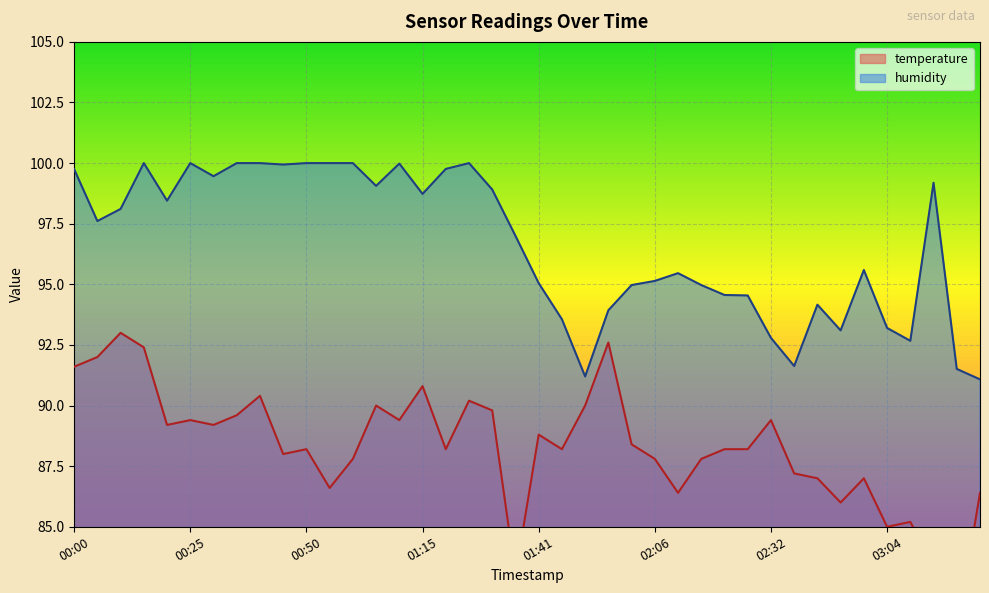

Which series has the widest spread of values?

temperature